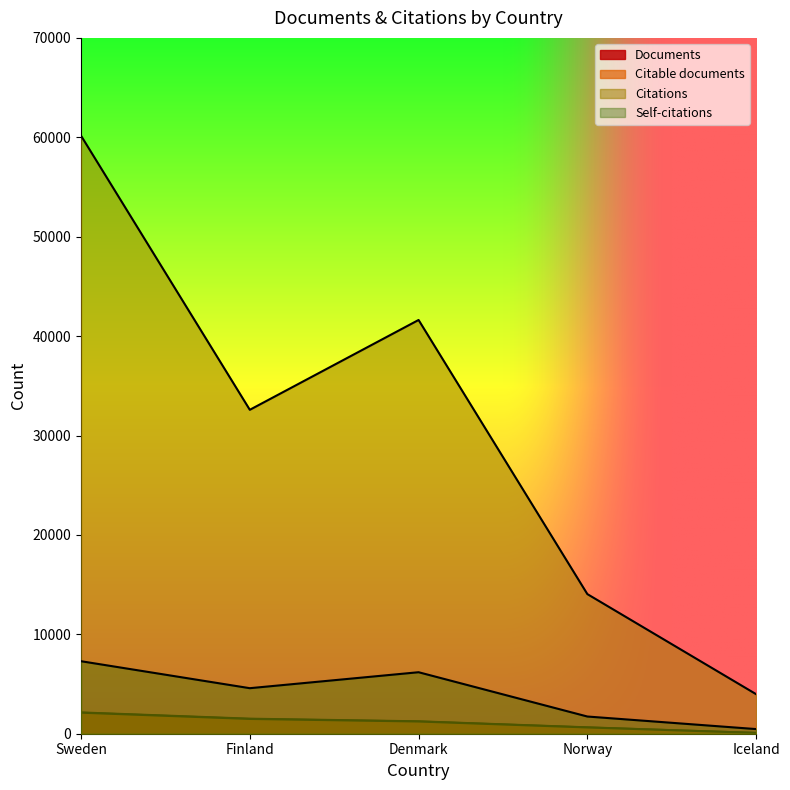

Reading left to right, transcribe all the data shown in this chart.

Documents: 2143	1514	1250	644	81
Citable documents: 2114	1484	1227	628	80
Citations: 60161	32586	41622	14046	3977
Self-citations: 7294	4581	6187	1731	467